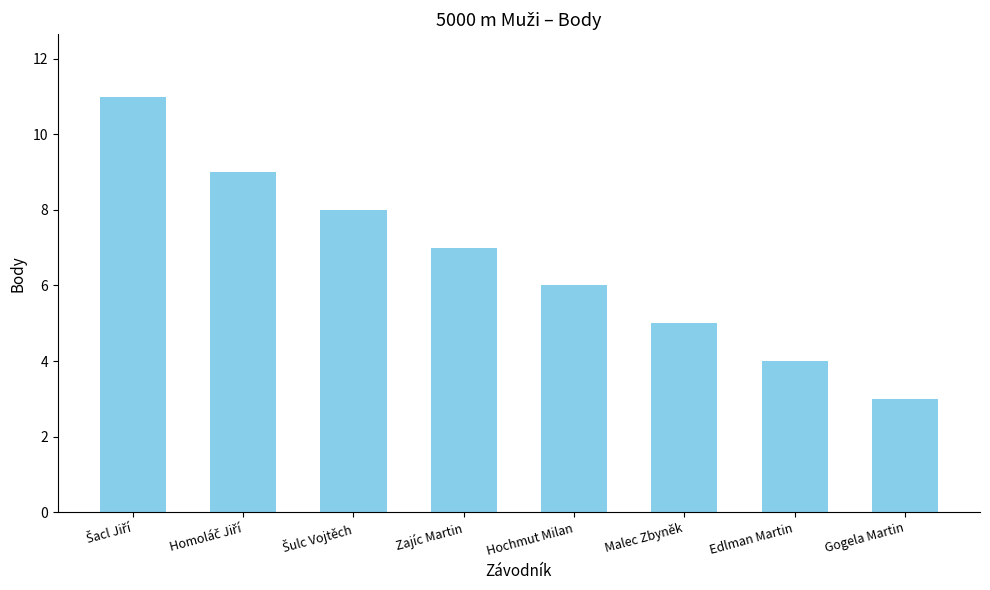

What position from the right is Zajíc Martin?

5